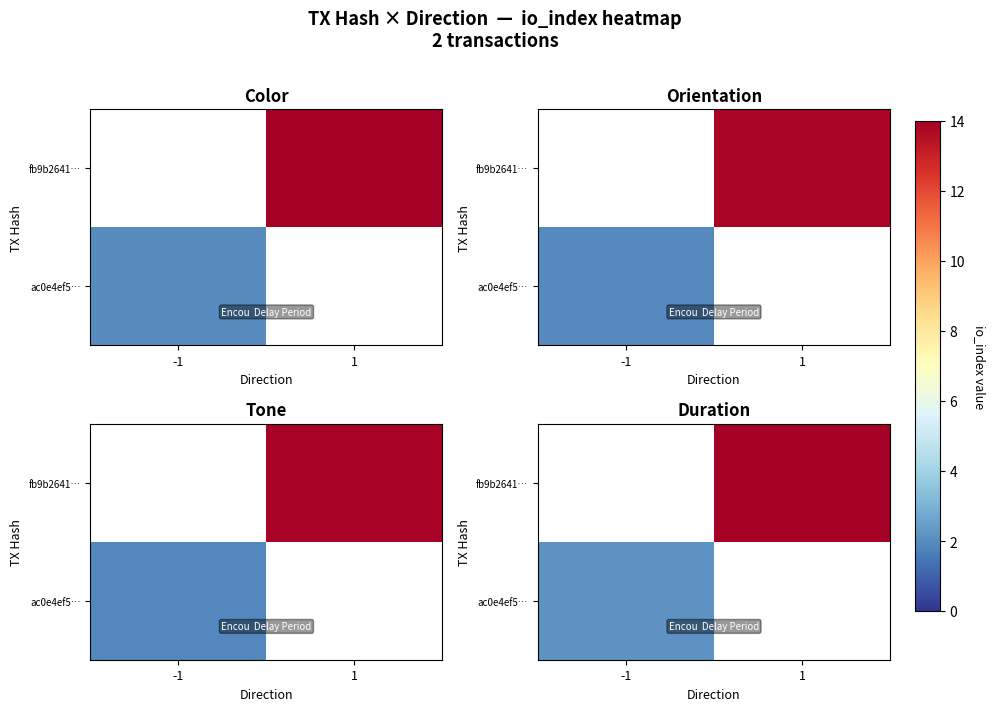

How many values in row_0 are above zero?

1